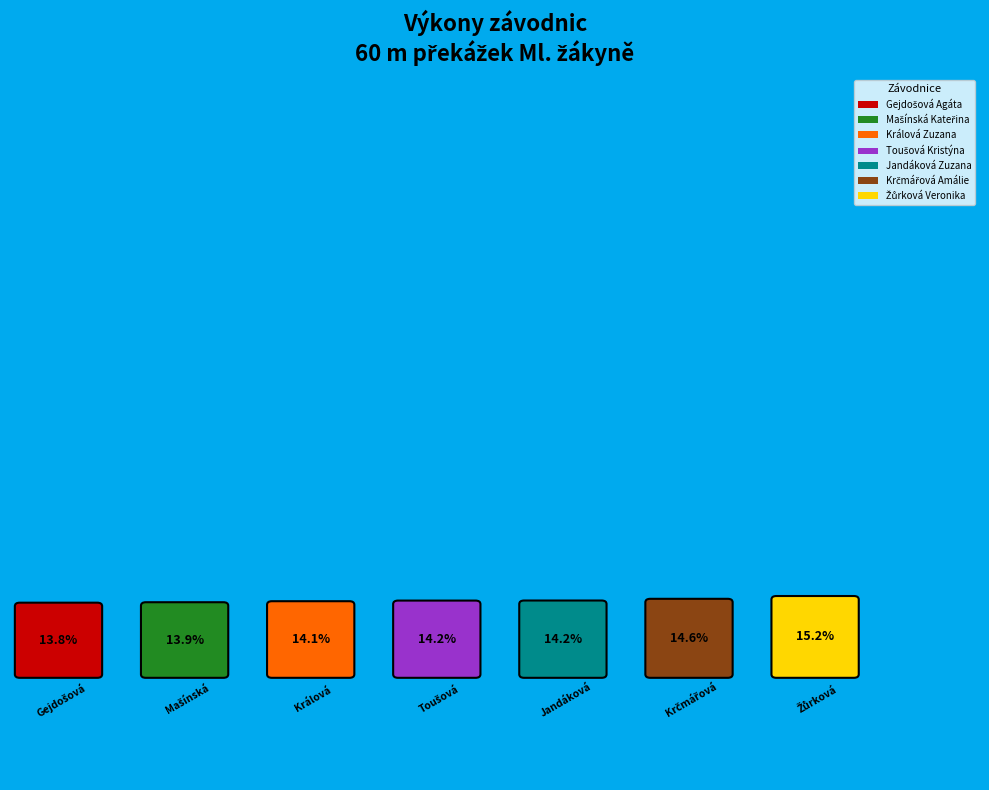

Which has a higher value, Mašínská Kateřina or Králová Zuzana?

Králová Zuzana